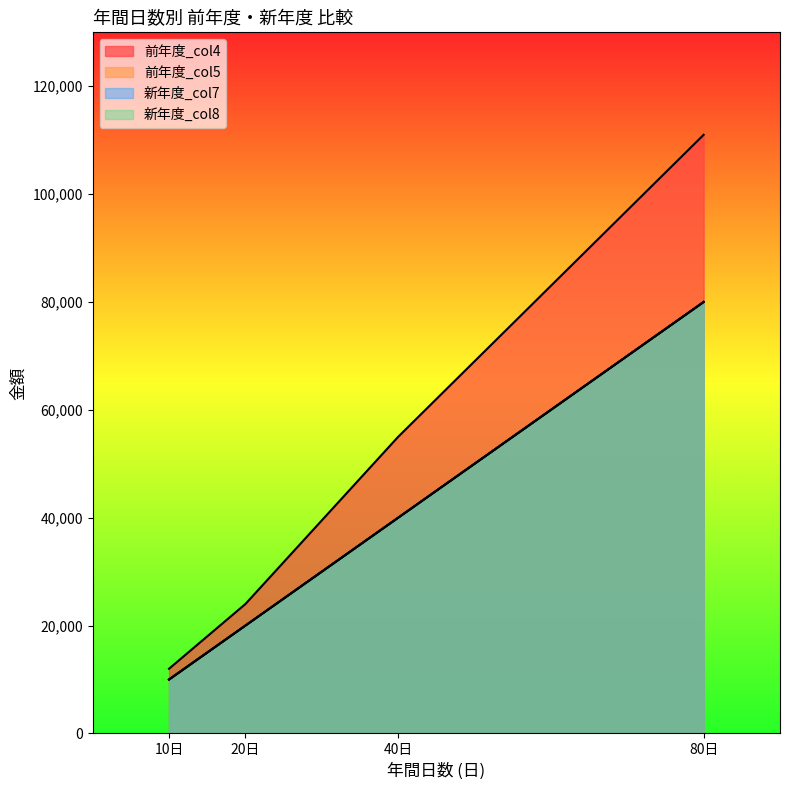

Does the chart display data point markers on the line(s)?

No